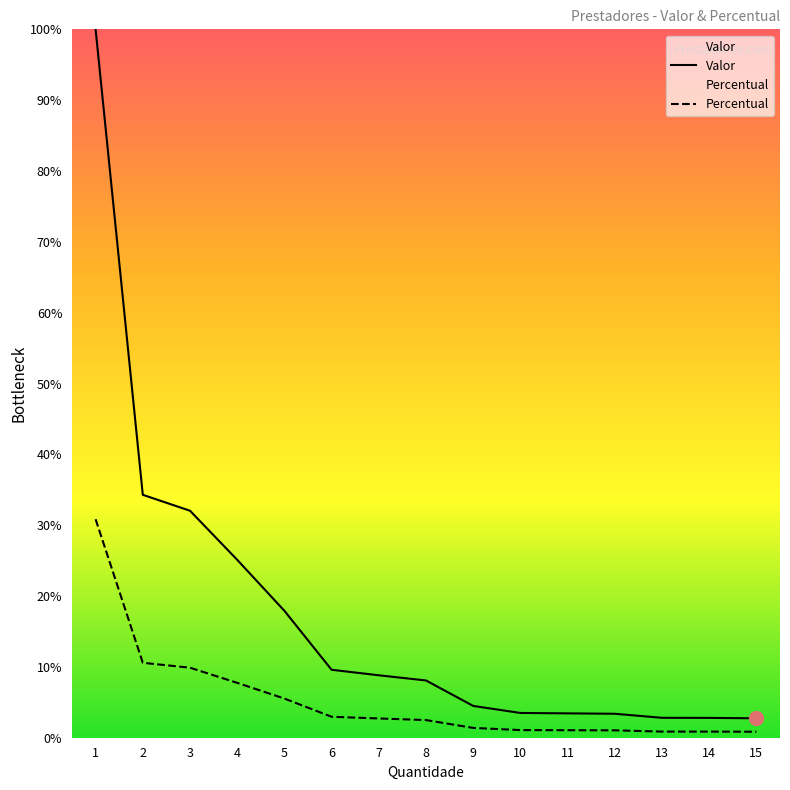

How many data points does each series have?

15